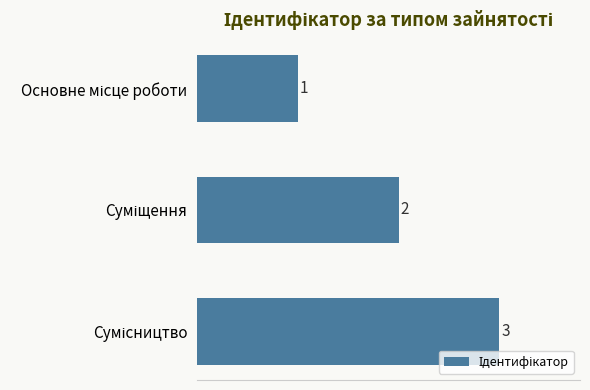

What is the difference between the maximum and minimum values?

2